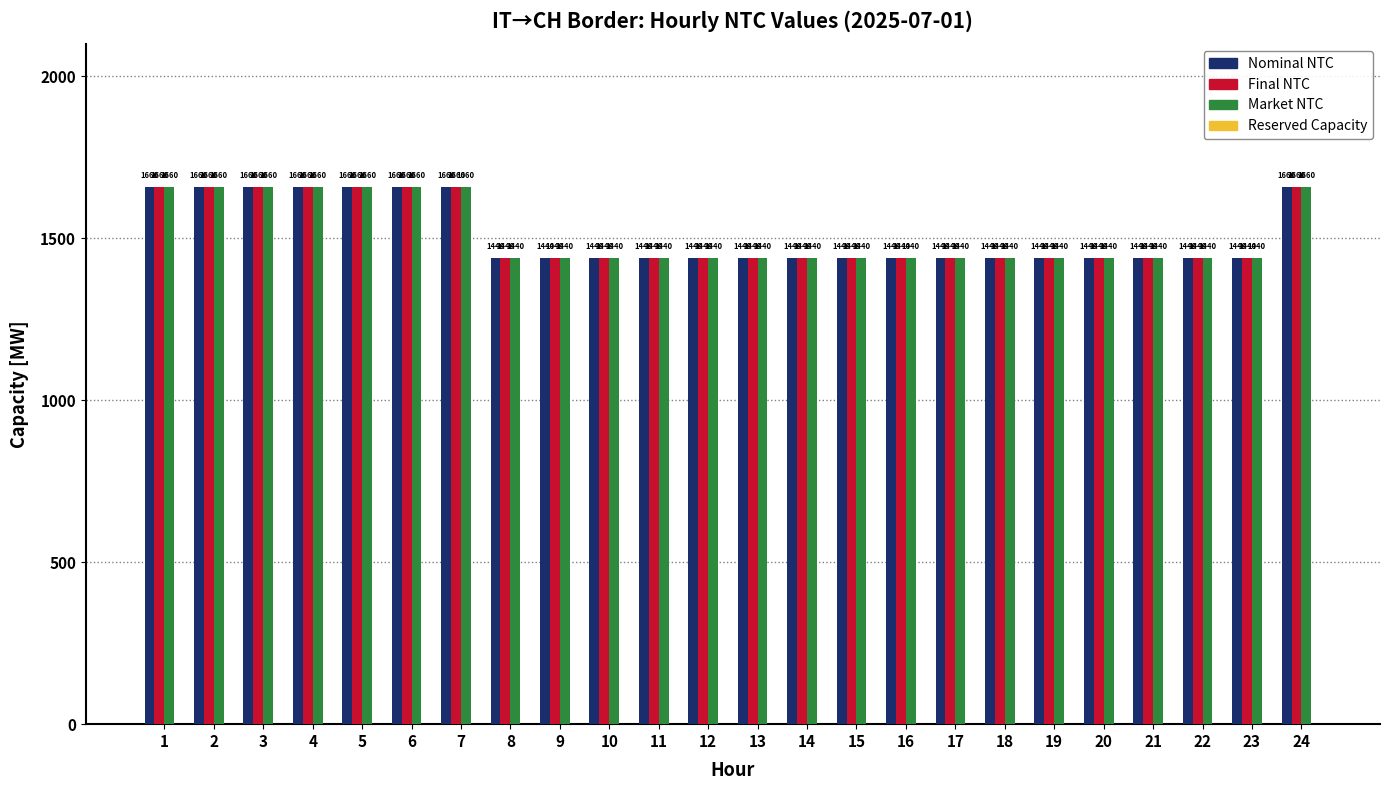

What is the greatest value displayed?

1660